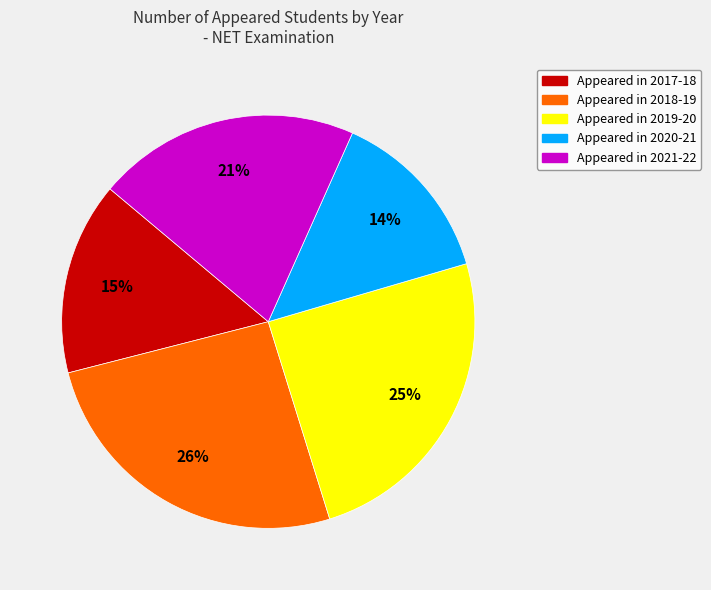

The Appeared in 2021-22 slice represents 21% of the pie. True or false?

True